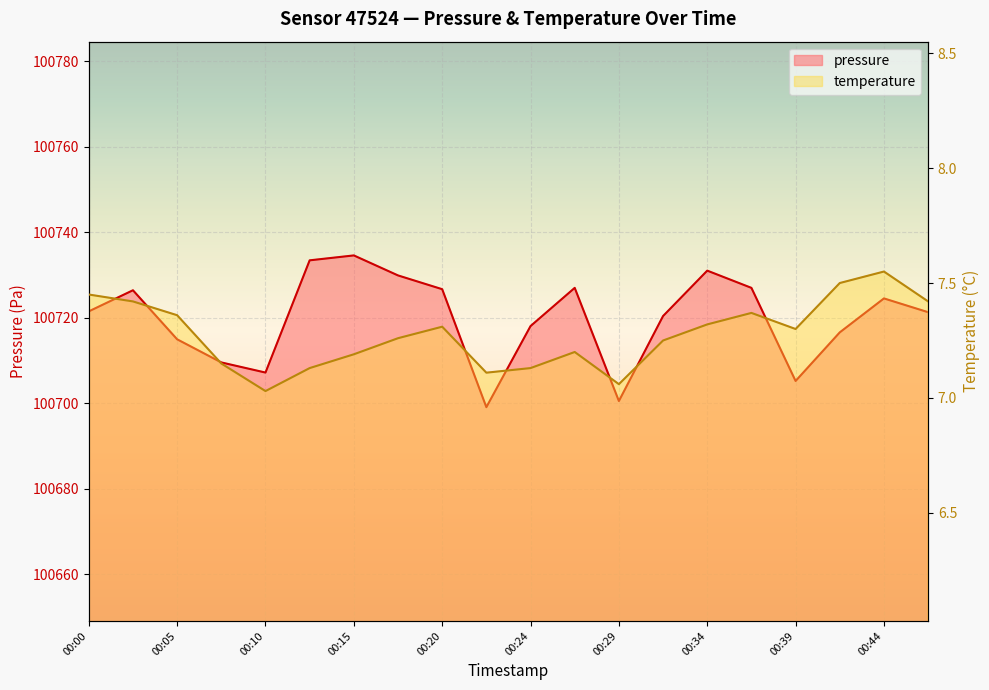

Does the chart display data point markers on the line(s)?

No